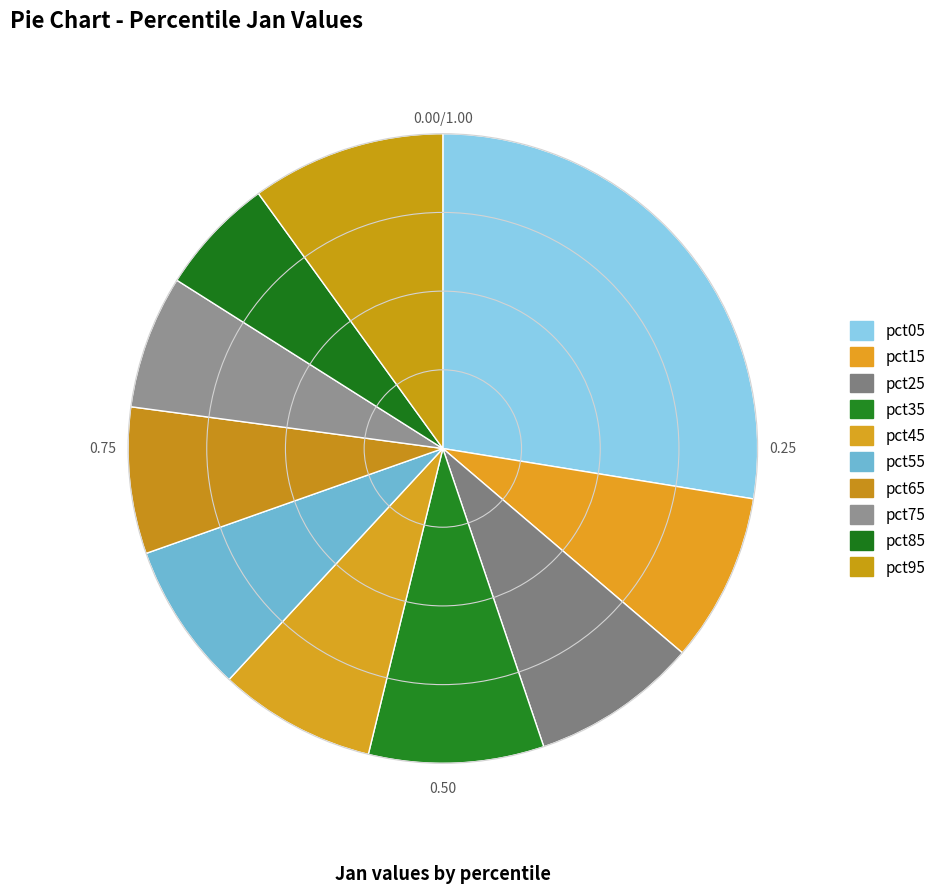

To the nearest percent, what is the combined percentage of pct45 and pct65?

16%